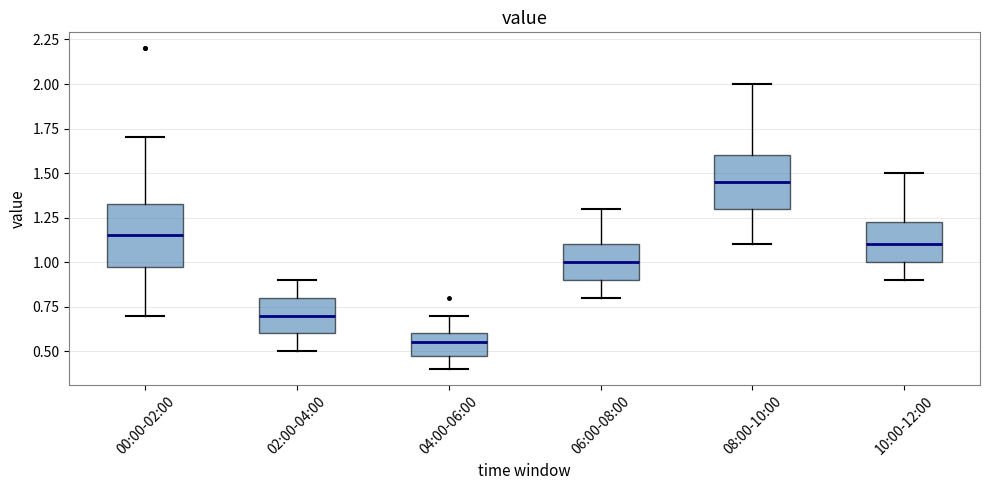

Which box has the lowest median line?

04:00-06:00